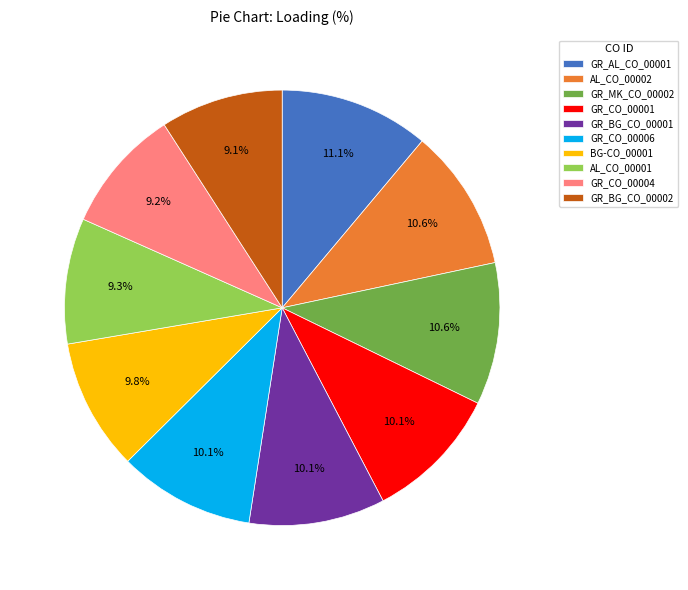

Which slice is the largest?

GR_AL_CO_00001